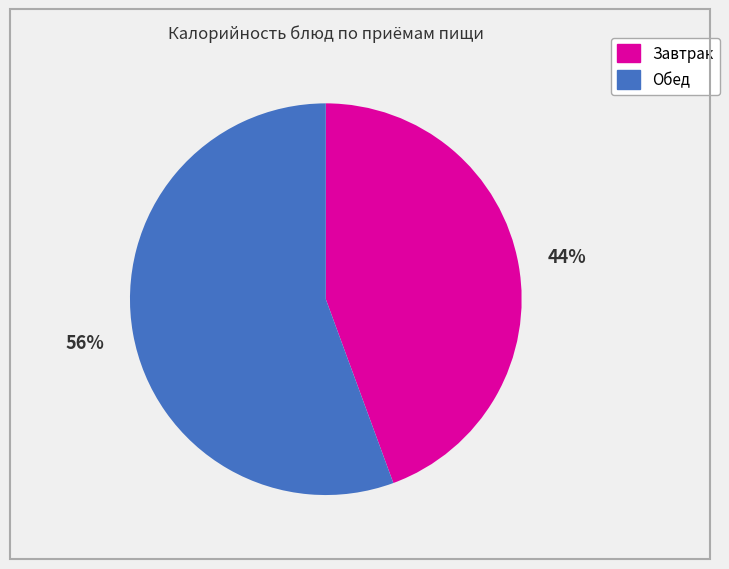

To the nearest percent, what is the average slice percentage?

50%